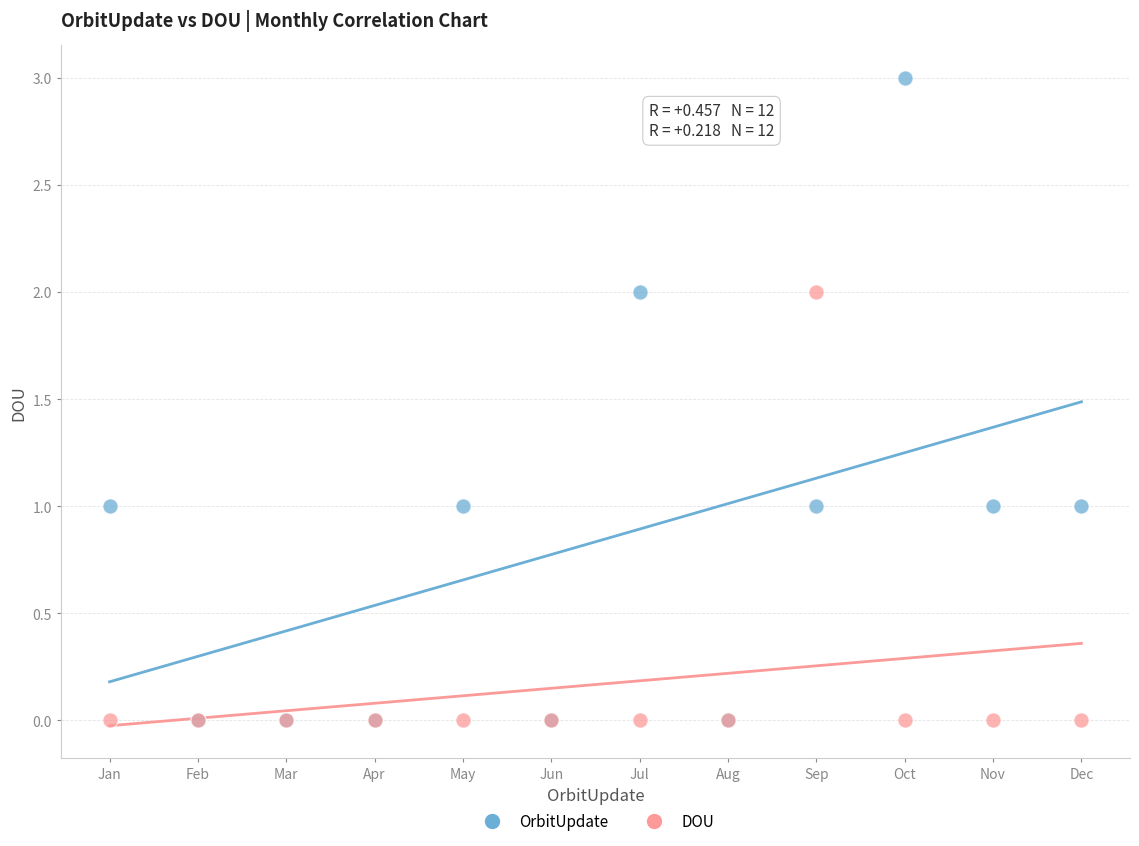

Which series has the widest spread of Y values?

OrbitUpdate